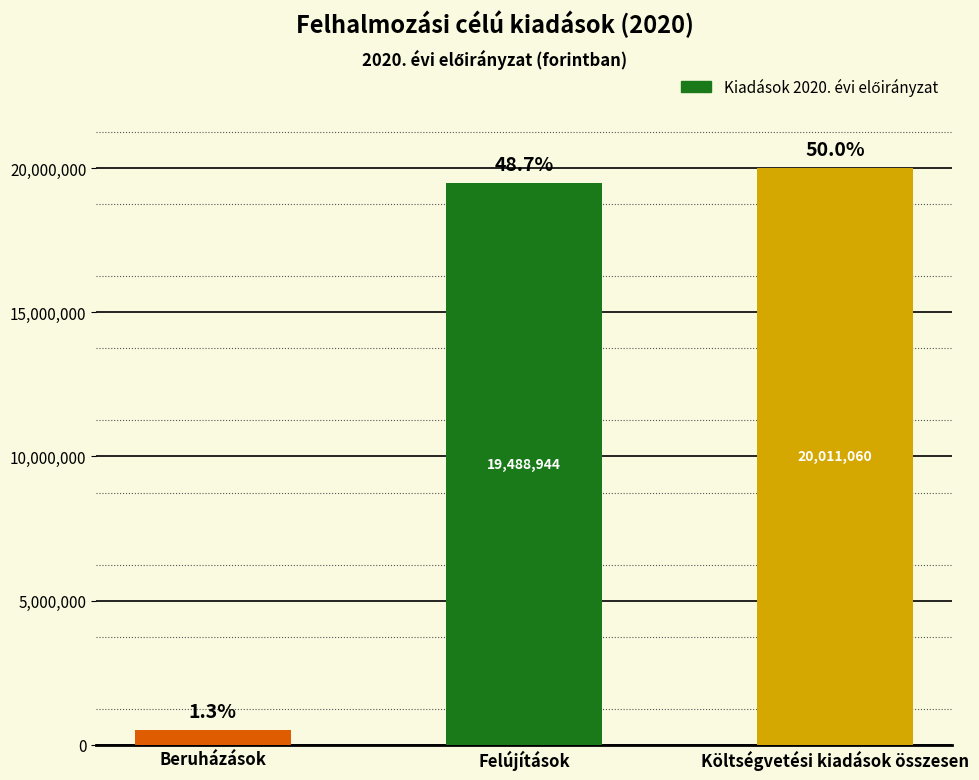

What is the label of the 2nd bar from the right?

Felújítások